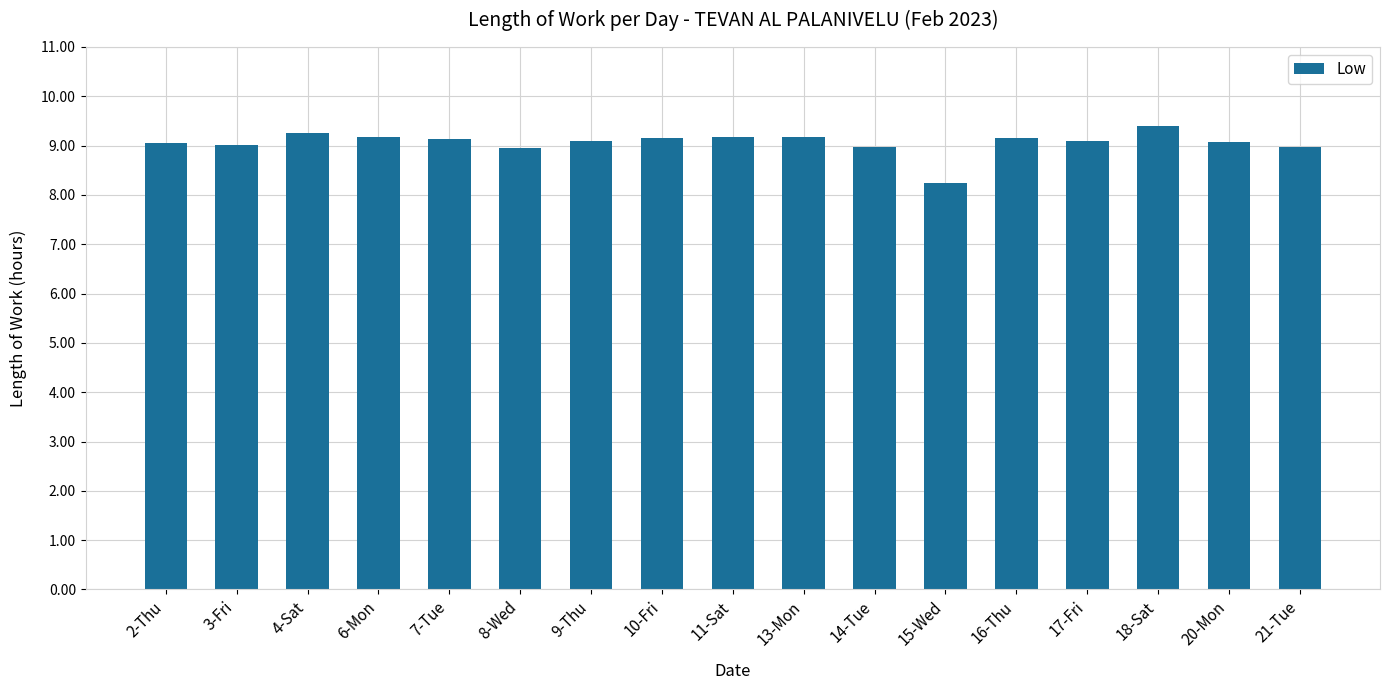

At which category does the chart reach its minimum across all series?

15-Wed